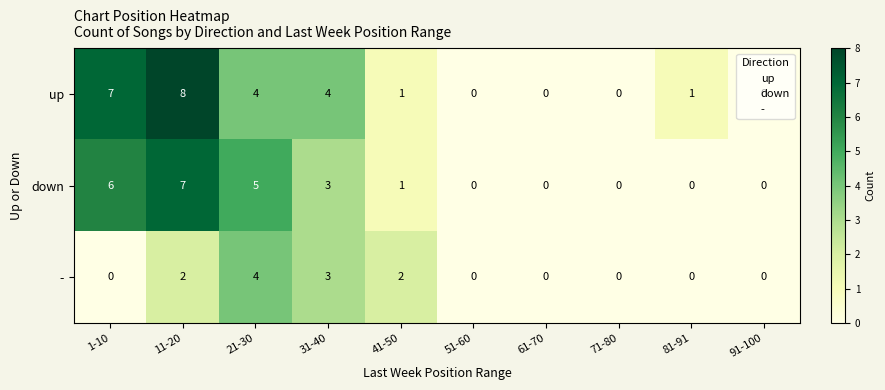

How many series are shown in this chart?

3